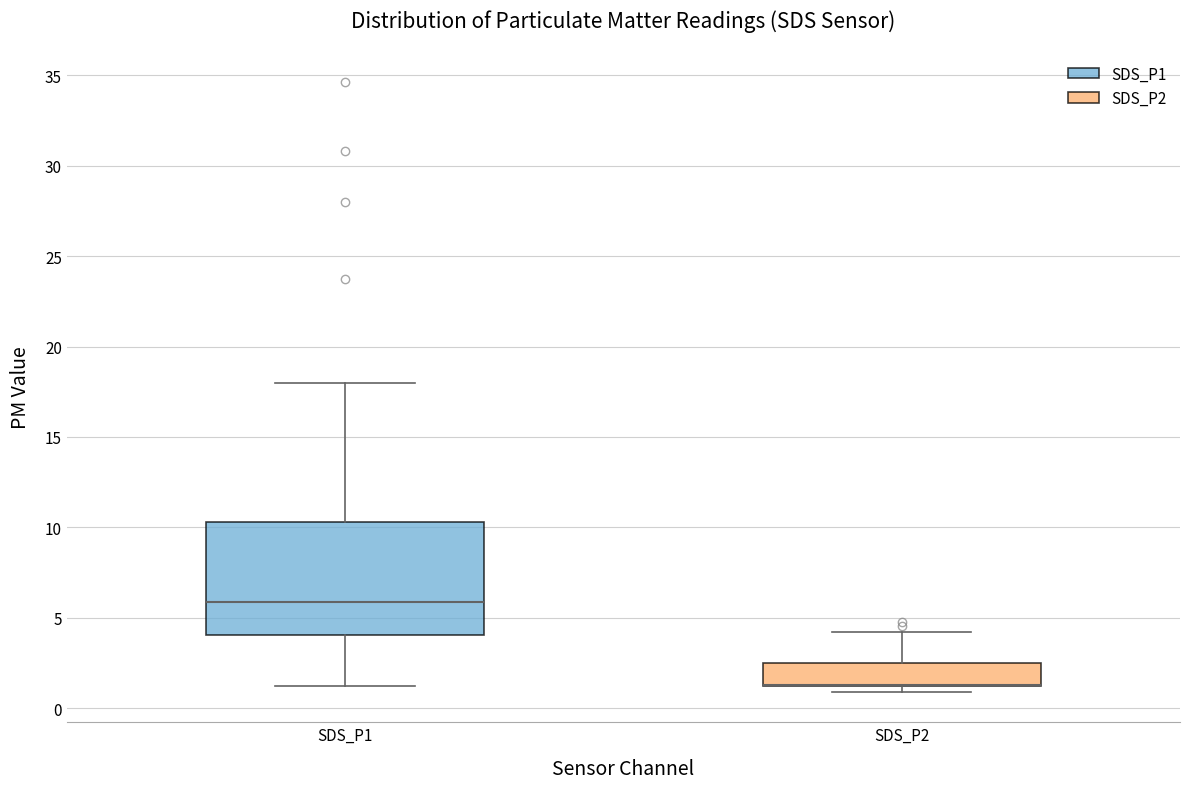

Reading left to right, read every box against the y-axis: the position of its median line, the range the box covers, and the ends of its whiskers. The values are not printed on the chart, so give them approximately, as read against the axis.

SDS_P1: median 6.0, box 4.0 to 10.5, whiskers 1.0 to 18.0
SDS_P2: median 1.5 (drawn on the box's lower edge), box 1.0 to 2.5, whiskers 1.0 (just below the box's lower edge) to 4.0